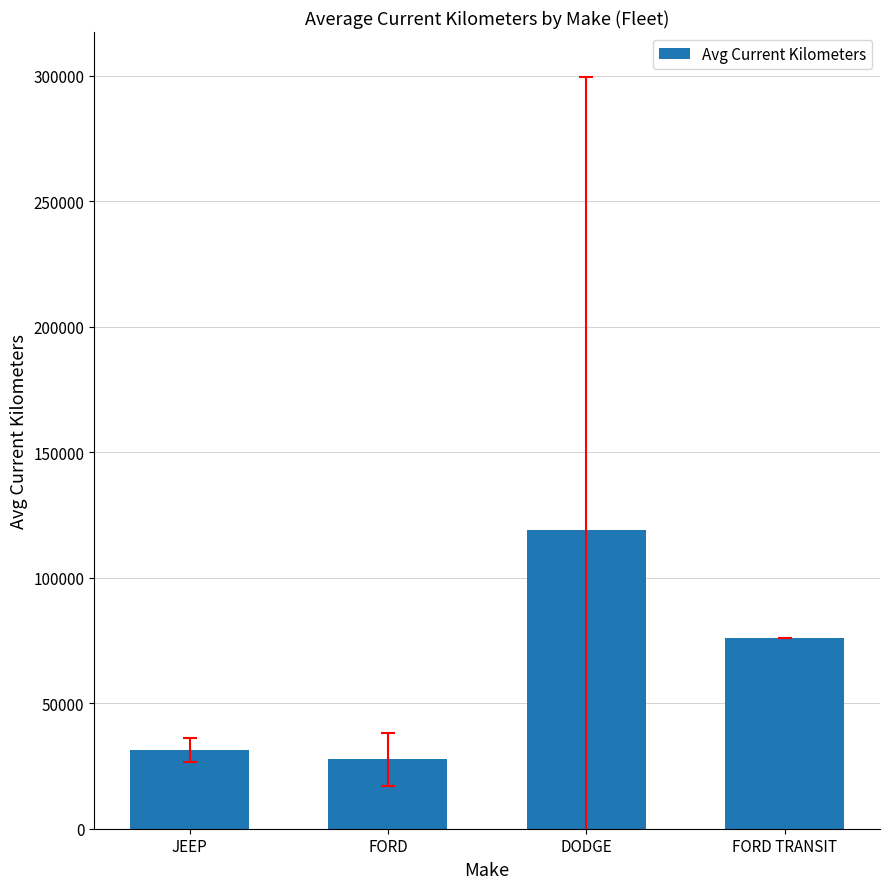

Rank the categories by value from lowest to highest.

FORD, JEEP, FORD TRANSIT, DODGE